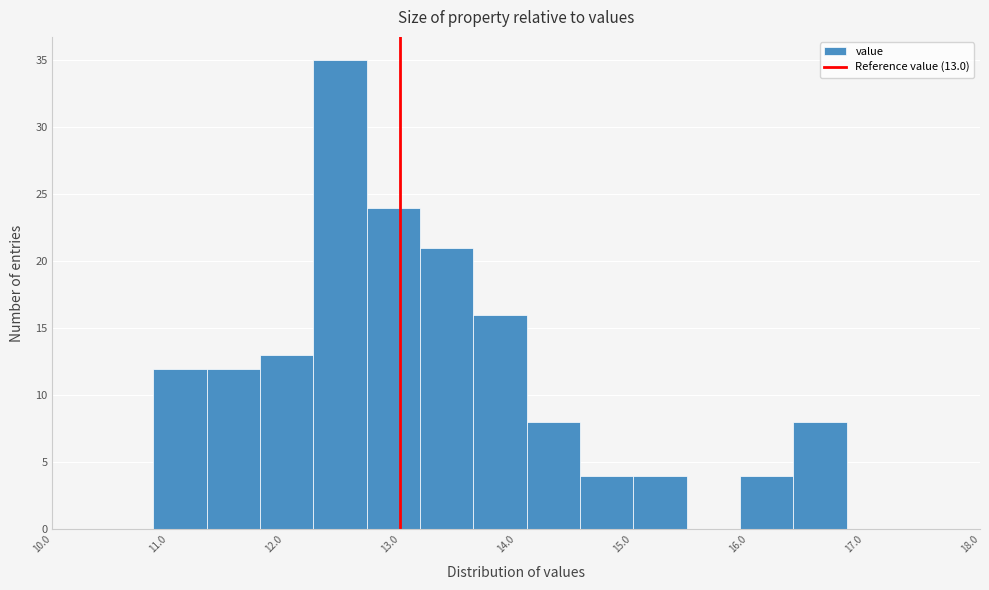

Which range on the x-axis has the tallest bar?

12.25 to 12.71